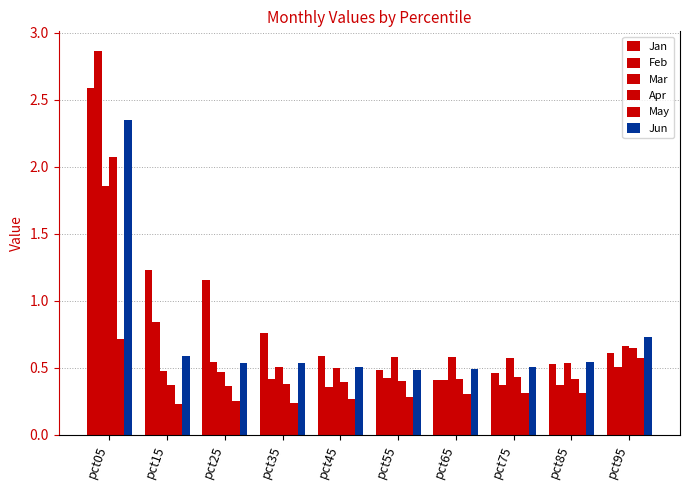

The Feb series shows 0.8 at pct25. True or false?

False